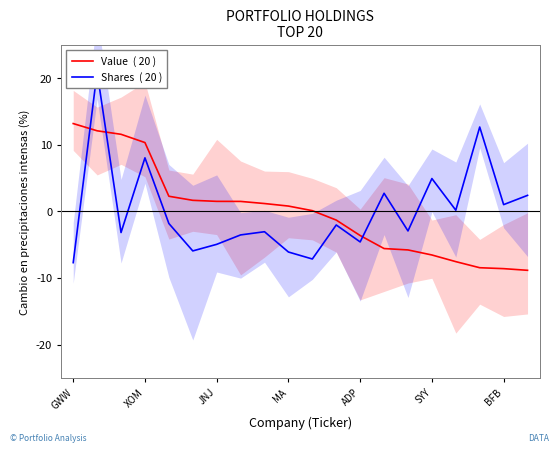

Where do Shares  ( 20 ) and Value  ( 20 ) first cross each other?

GWW and XOM